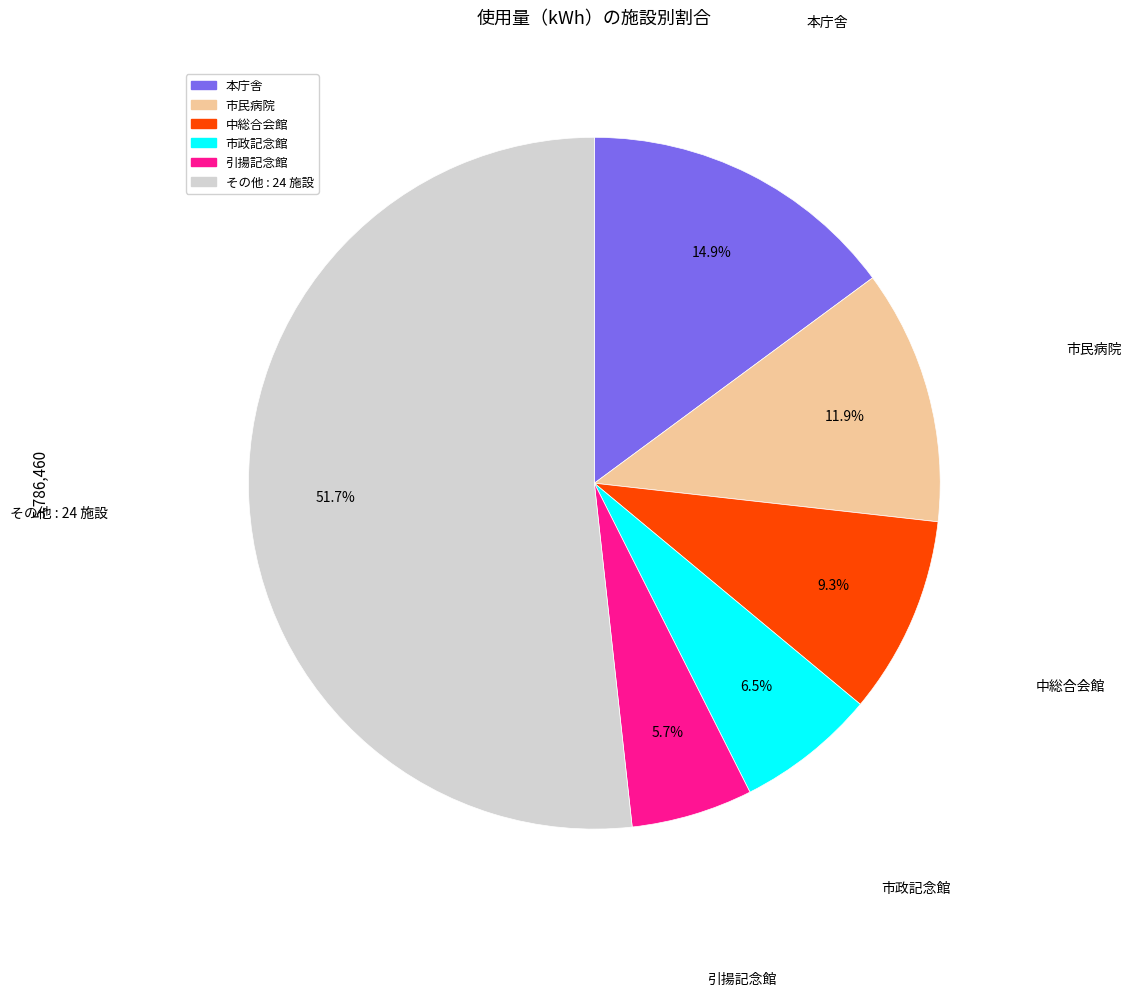

Is there a majority slice in this chart?

Yes